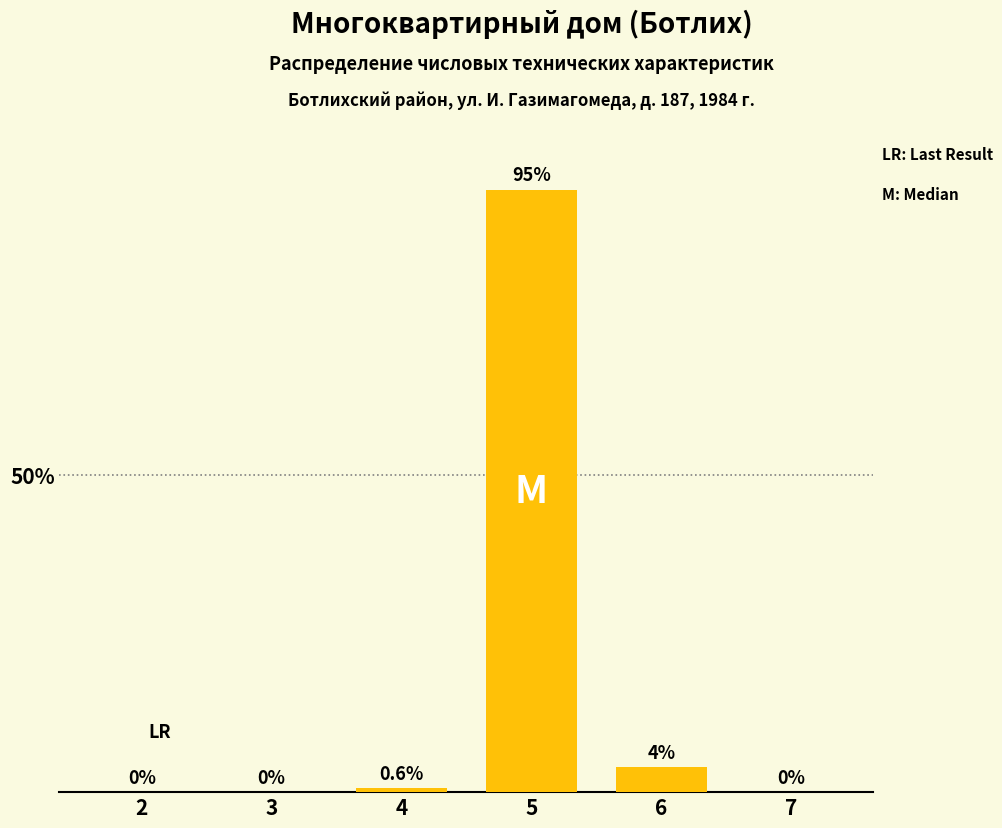

Reading left to right, what are all the values shown in this chart?

2=0.0	3=0.0	4=0.6	5=95.0	6=4.0	7=0.0